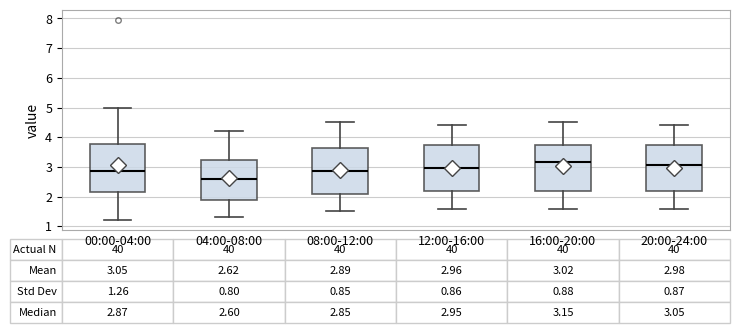

Which box's median line is the lowest?

04:00-08:00